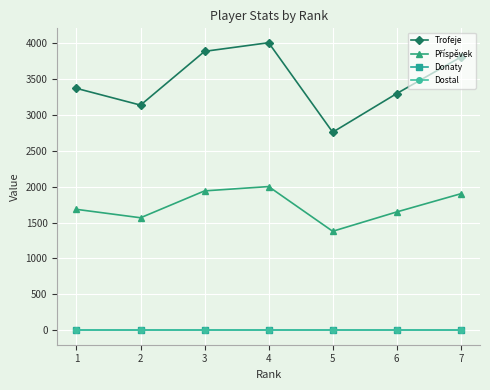

How many lines are shown in the chart?

4